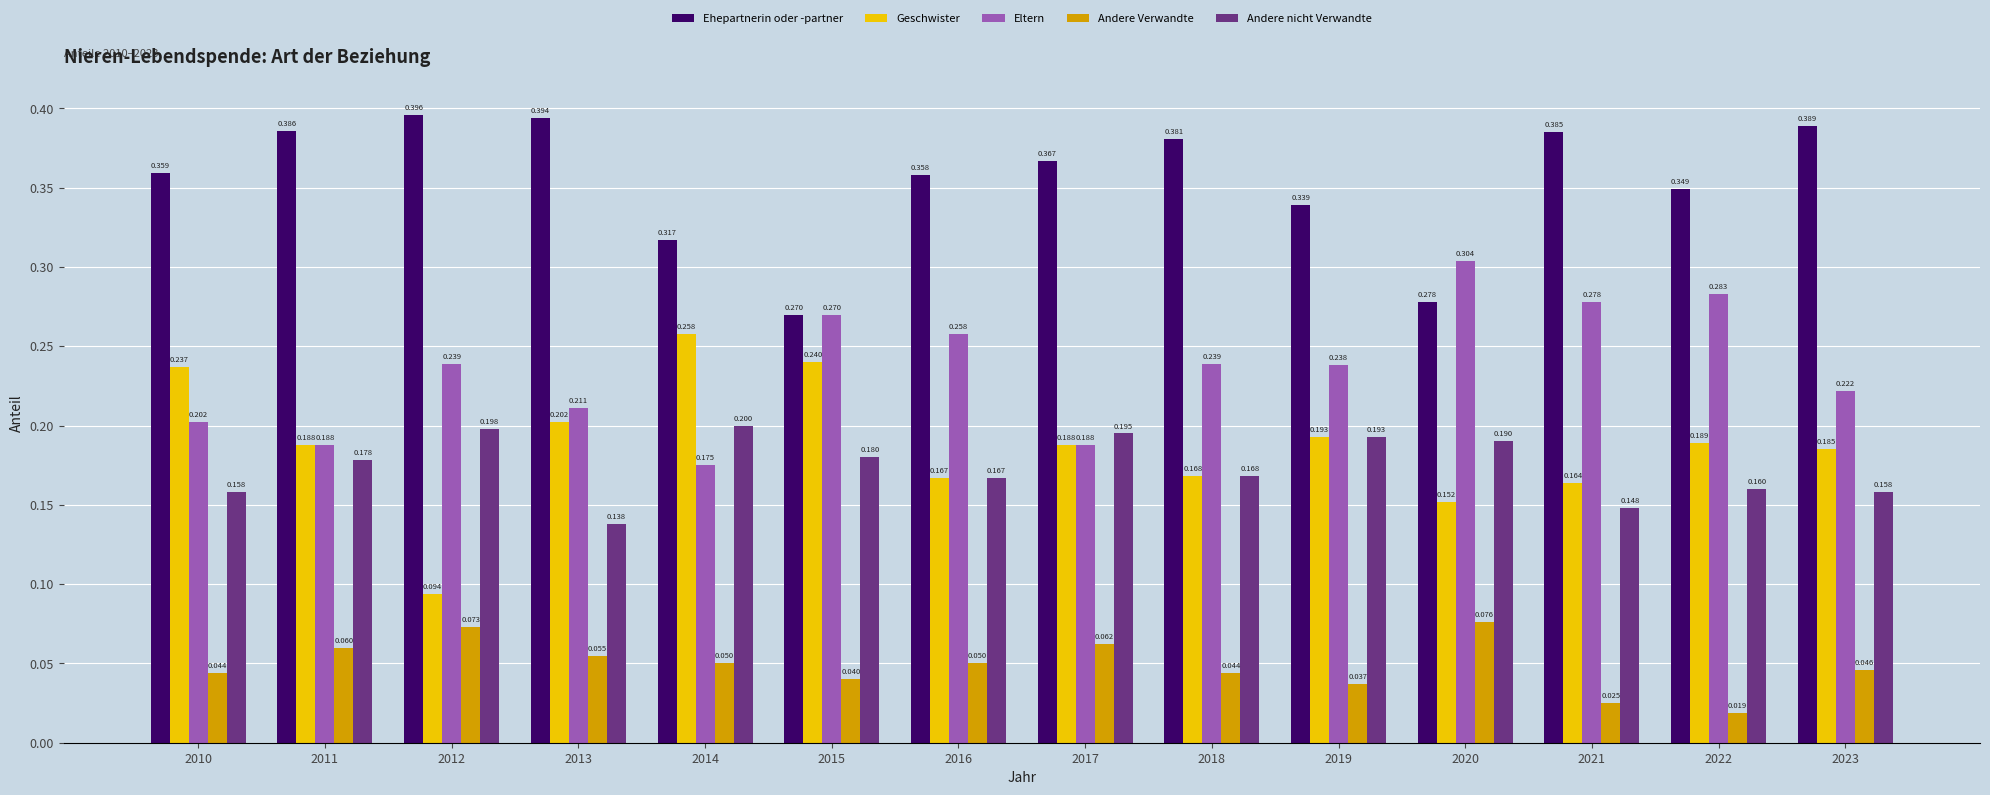

How many bars are there in total?

70